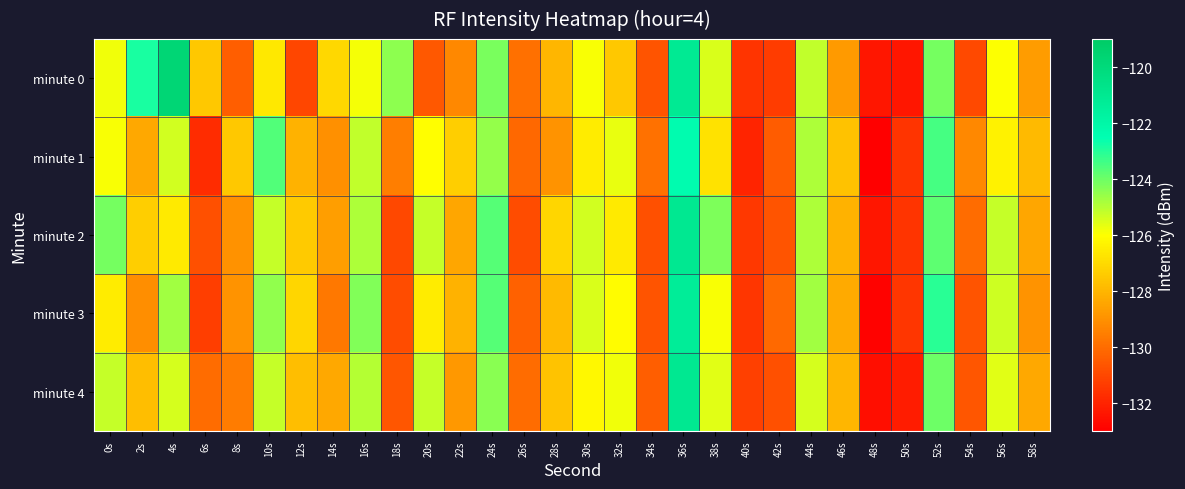

Reading left to right, list all the values displayed in this chart.

minute 0: 0s=-125.8	2s=-122.9	4s=-119.7	6s=-127.5	8s=-130.4	10s=-126.7	12s=-131.0	14s=-127.1	16s=-125.9	18s=-124.4	20s=-130.6	22s=-129.3	24s=-124.2	26s=-129.9	28s=-128.0	30s=-125.9	32s=-127.5	34s=-130.7	36s=-121.1	38s=-125.5	40s=-131.6	42s=-131.3	44s=-125.1	46s=-128.8	48s=-132.4	50s=-132.3	52s=-124.1	54s=-130.9	56s=-126.0	58s=-128.7
minute 1: 0s=-125.9	2s=-128.4	4s=-125.4	6s=-131.8	8s=-127.5	10s=-123.6	12s=-128.1	14s=-129.0	16s=-125.2	18s=-129.5	20s=-126.0	22s=-127.3	24s=-124.6	26s=-130.1	28s=-128.9	30s=-126.5	32s=-125.7	34s=-129.9	36s=-122.3	38s=-126.8	40s=-132.0	42s=-130.5	44s=-124.9	46s=-127.7	48s=-133.1	50s=-131.6	52s=-123.5	54s=-129.2	56s=-126.3	58s=-127.9
minute 2: 0s=-124.1	2s=-127.3	4s=-126.6	6s=-130.8	8s=-129.0	10s=-125.2	12s=-127.4	14s=-128.7	16s=-124.9	18s=-131.0	20s=-125.2	22s=-128.5	24s=-123.7	26s=-130.9	28s=-127.1	30s=-125.3	32s=-126.6	34s=-130.8	36s=-121.0	38s=-124.2	40s=-131.5	42s=-130.7	44s=-124.9	46s=-128.1	48s=-132.3	50s=-131.6	52s=-123.8	54s=-130.0	56s=-125.2	58s=-128.5
minute 3: 0s=-126.5	2s=-129.1	4s=-124.7	6s=-131.3	8s=-128.9	10s=-124.5	12s=-127.1	14s=-129.7	16s=-124.3	18s=-130.9	20s=-126.5	22s=-128.1	24s=-123.7	26s=-130.3	28s=-127.9	30s=-125.5	32s=-126.1	34s=-130.7	36s=-121.3	38s=-125.9	40s=-131.5	42s=-130.1	44s=-124.7	46s=-128.3	48s=-132.9	50s=-131.5	52s=-123.1	54s=-130.7	56s=-125.3	58s=-128.9
minute 4: 0s=-125.2	2s=-127.8	4s=-125.4	6s=-130.0	8s=-129.6	10s=-125.2	12s=-127.8	14s=-128.4	16s=-125.0	18s=-130.6	20s=-125.2	22s=-128.8	24s=-124.4	26s=-130.0	28s=-127.6	30s=-126.2	32s=-125.8	34s=-130.4	36s=-121.0	38s=-125.6	40s=-131.2	42s=-130.8	44s=-125.4	46s=-128.0	48s=-132.6	50s=-132.2	52s=-124.0	54s=-130.6	56s=-125.6	58s=-128.4